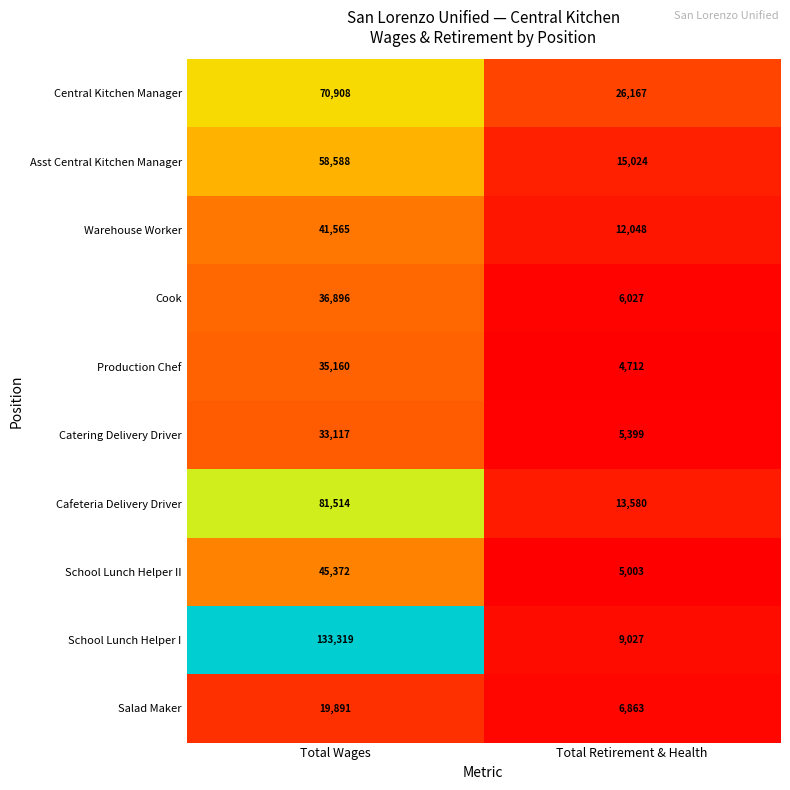

What is the average value of the Catering Delivery Driver series?

19258